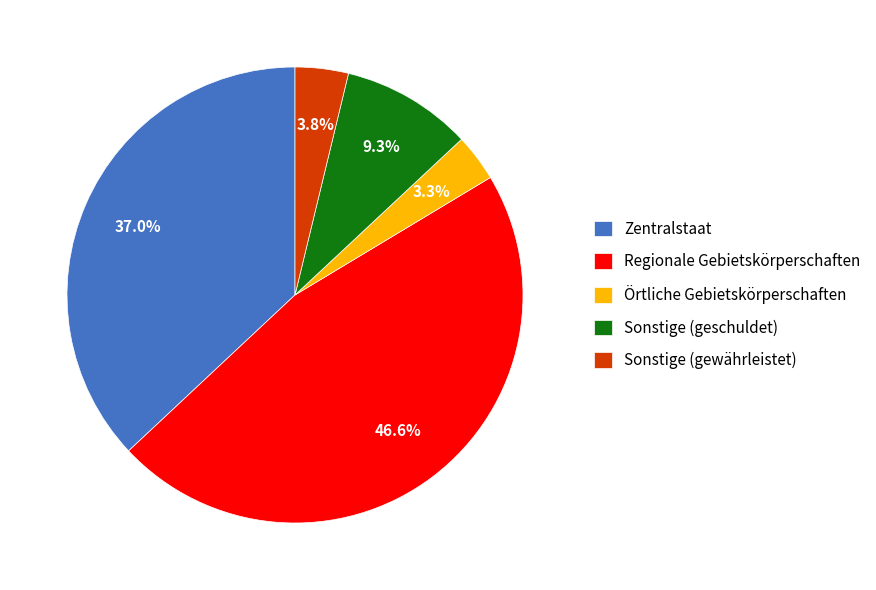

Does Regionale Gebietskörperschaften represent more than half of the total?

No